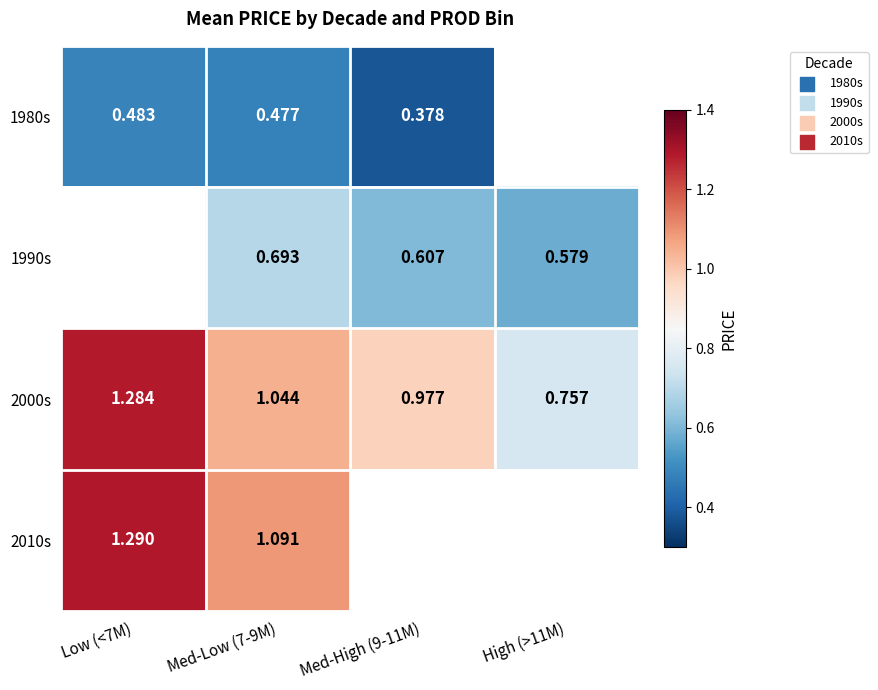

How many distinct data groups are displayed?

4